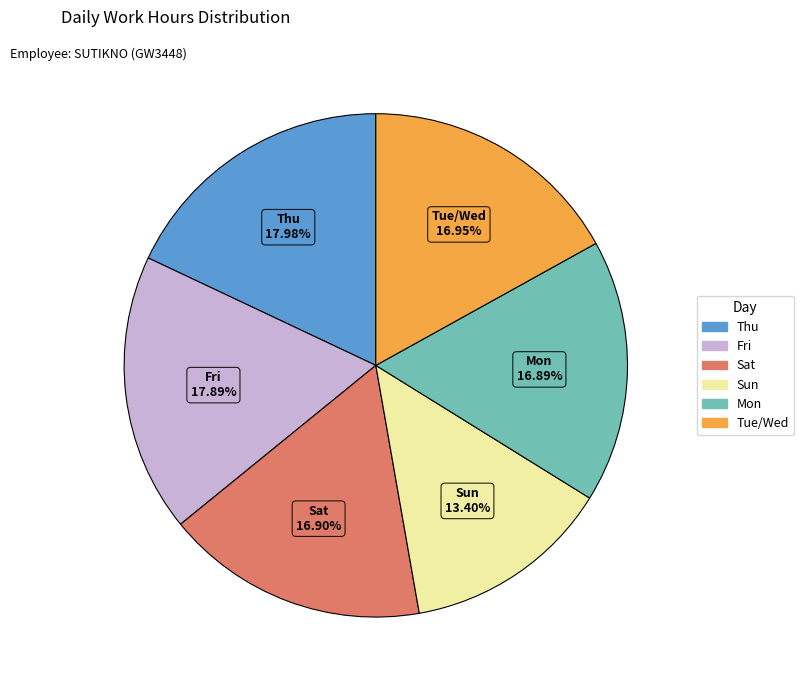

How many slices are in this pie chart?

6